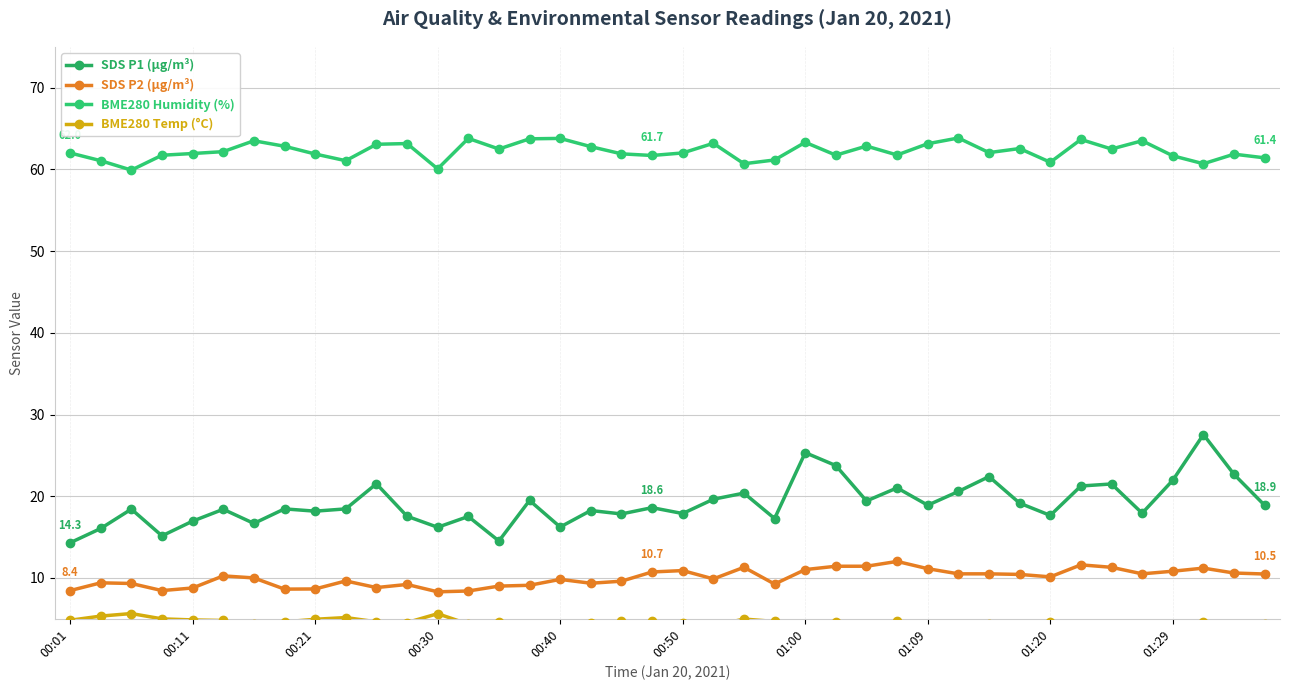

Reading right to left, what are all the values shown in this chart?

SDS P1 (µg/m³): 18.9	22.7	27.6	21.9	17.9	21.5	21.2	17.6	19.1	22.4	20.6	18.9	21.0	19.4	23.8	25.3	17.3	20.4	19.6	17.9	18.6	17.8	18.2	16.2	19.5	14.5	17.5	16.2	17.6	21.5	18.4	18.2	18.4	16.7	18.4	16.9	15.2	18.4	16.1	14.3
SDS P2 (µg/m³): 10.5	10.6	11.2	10.8	10.5	11.3	11.6	10.1	10.4	10.5	10.5	11.1	12.0	11.4	11.4	11.0	9.2	11.3	9.9	10.9	10.7	9.6	9.3	9.8	9.1	9.0	8.4	8.3	9.2	8.8	9.6	8.7	8.6	10.0	10.2	8.8	8.4	9.3	9.4	8.4
BME280 Humidity (%): 61.4	61.9	60.7	61.7	63.5	62.5	63.7	60.9	62.5	62.0	63.8	63.1	61.8	62.9	61.7	63.3	61.1	60.7	63.2	62.0	61.7	61.9	62.8	63.8	63.7	62.5	63.8	60.1	63.2	63.1	61.1	61.9	62.8	63.5	62.2	61.9	61.7	59.9	61.1	62.0
BME280 Temp (°C): 4.4	4.2	4.7	4.2	3.8	3.9	3.8	4.7	3.8	4.3	3.8	3.8	4.7	4.2	4.6	4.0	4.7	5.0	4.1	4.5	4.7	4.8	4.5	4.0	4.2	4.5	4.3	5.6	4.5	4.6	5.2	4.9	4.6	4.4	4.8	4.9	5.0	5.6	5.3	4.8